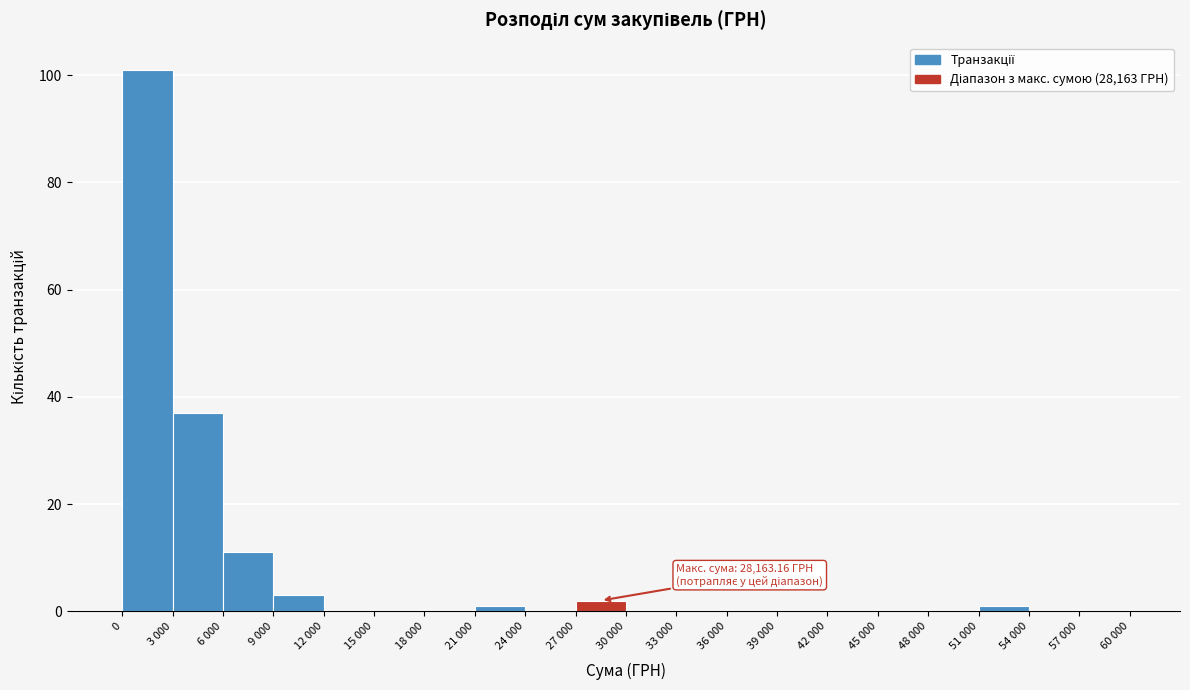

Reading left to right, transcribe all the data shown in this chart.

0=101	3 000=37	6 000=11	9 000=3	12 000=0	15 000=0	18 000=0	21 000=1	24 000=0	27 000=2	30 000=0	33 000=0	36 000=0	39 000=0	42 000=0	45 000=0	48 000=0	51 000=1	54 000=0	57 000=0